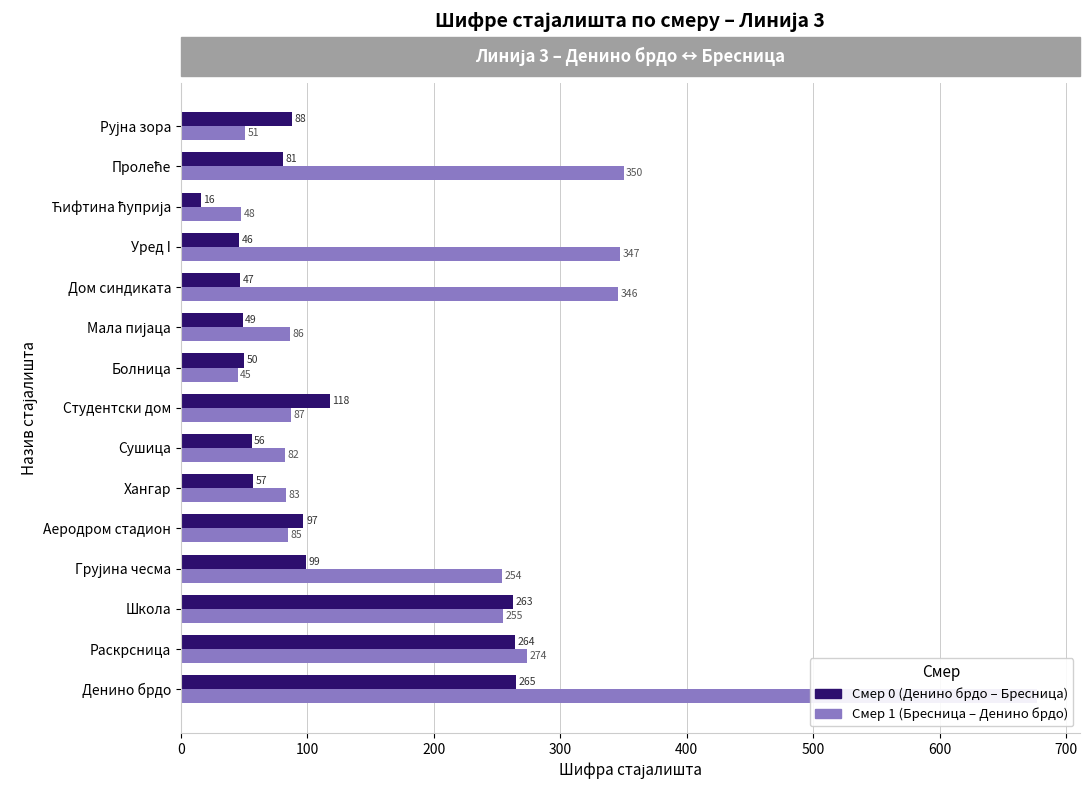

Reading left to right, extract all data points from this chart.

Смер 0 (Денино брдо – Бресница): 265	264	263	99	97	57	56	118	50	49	47	46	16	81	88
Смер 1 (Бресница – Денино брдо): 677	274	255	254	85	83	82	87	45	86	346	347	48	350	51